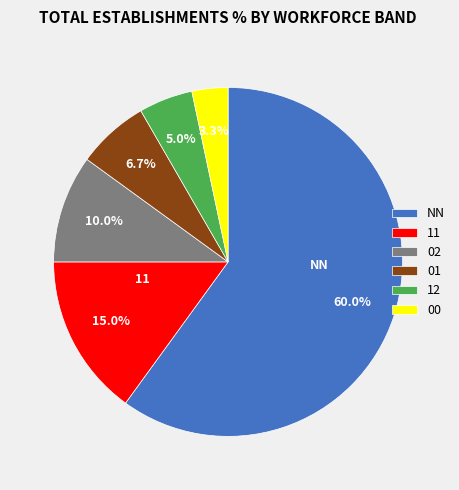

What is the ratio of the value at 12 to the value at 02?

0.5